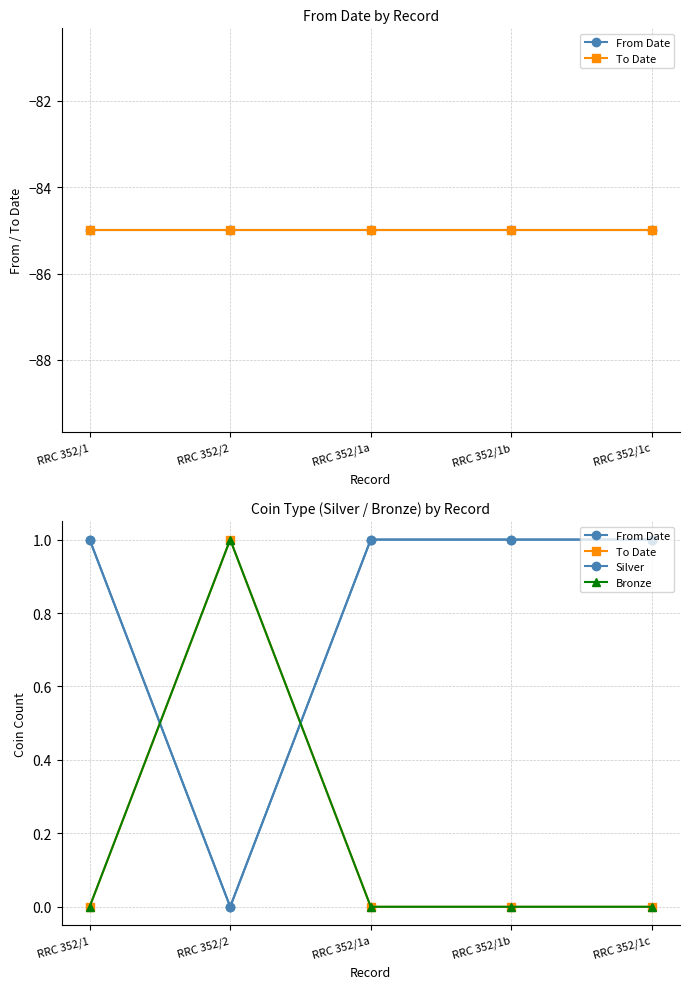

What is the total value across all series at RRC 352/1c?

2